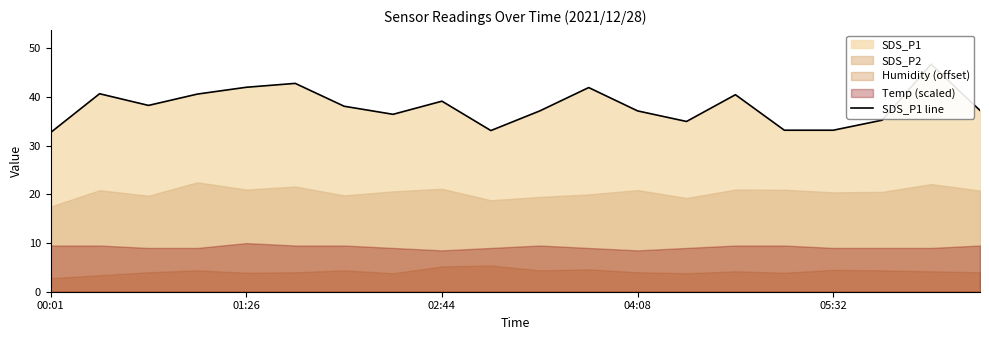

What is the approximate value at 04:08?

37.2